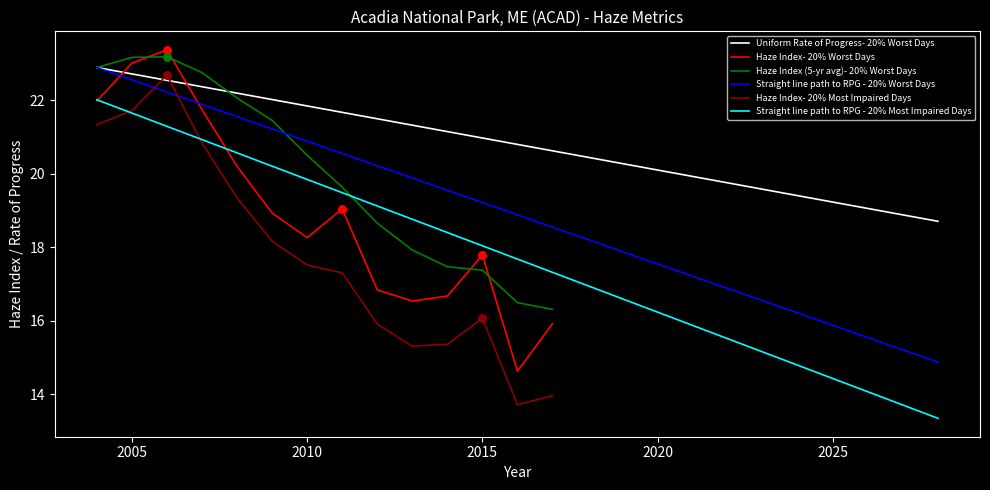

True or false: Straight line path to RPG - 20% Most Impaired Days and Uniform Rate of Progress- 20% Worst Days intersect in this chart.

False